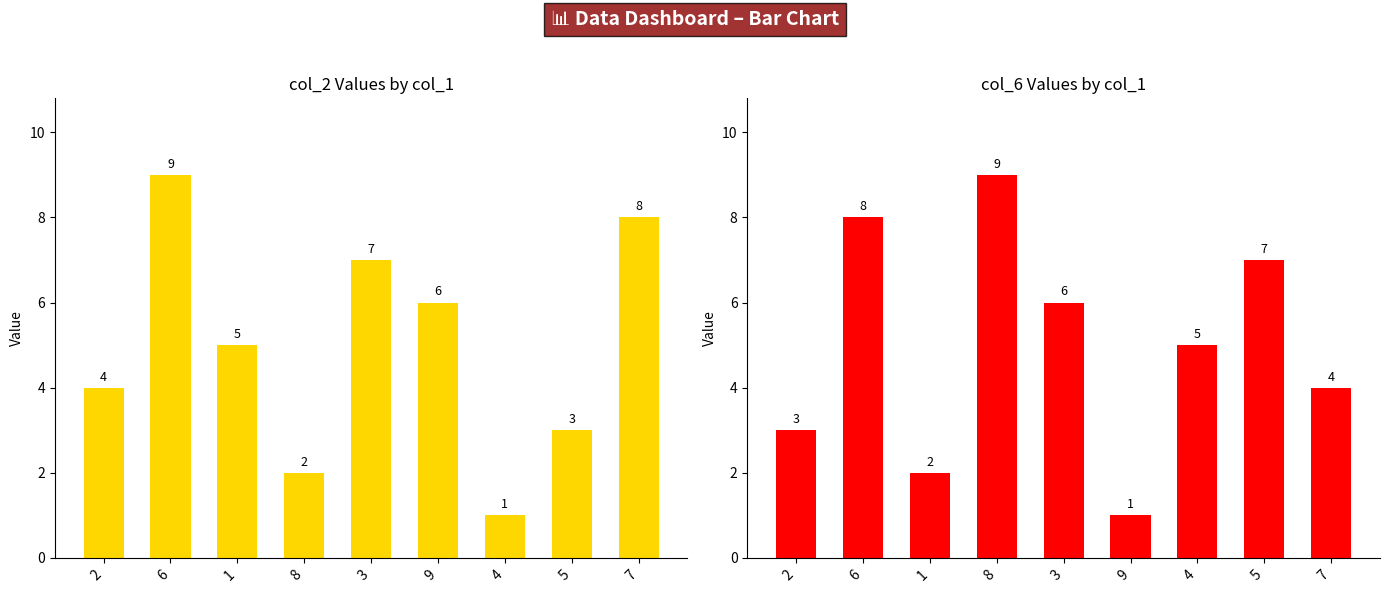

What is the label of the 2nd bar from the right?

5